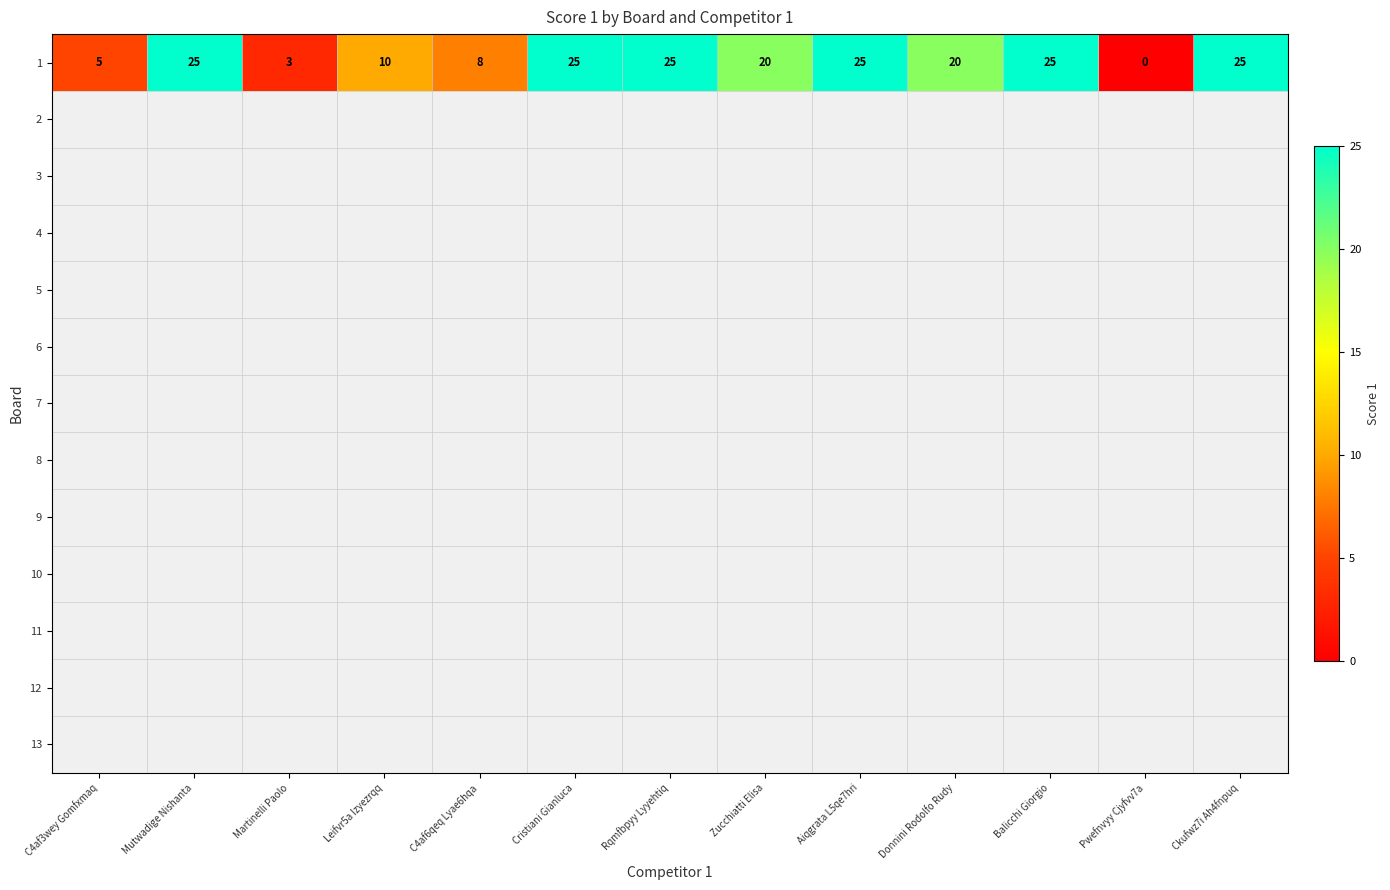

At how many categories does at least one series exceed 11?

8